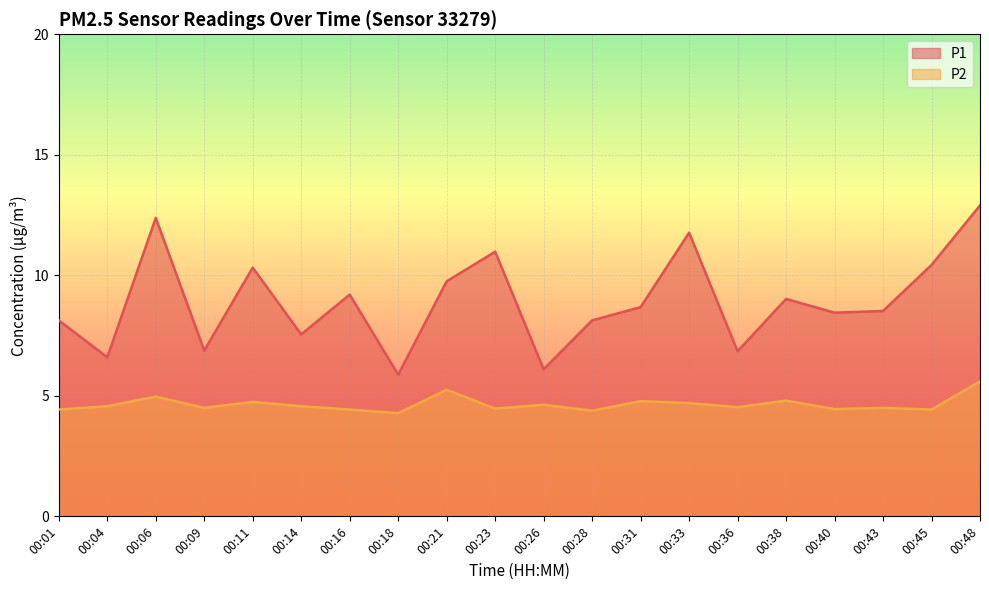

What is the sum of the P2 values at 00:43 and 00:18?

8.8